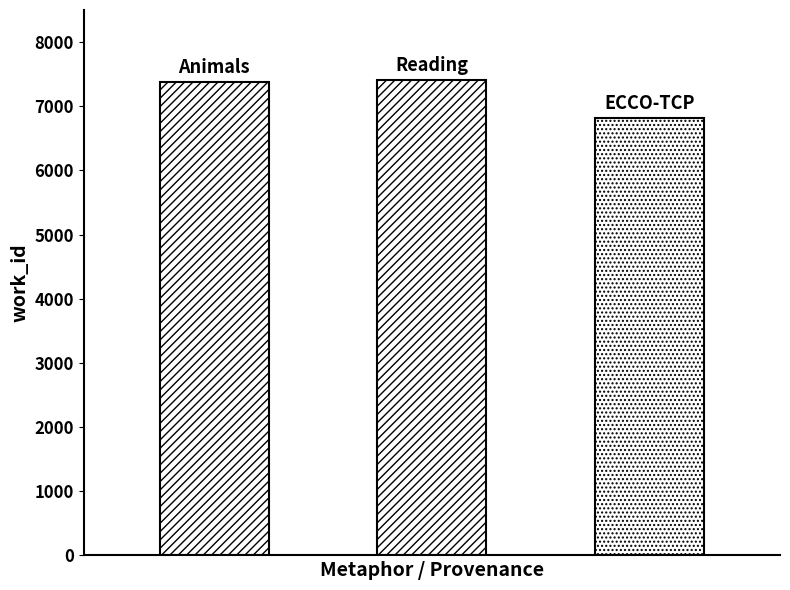

Count the number of data series in this chart.

1